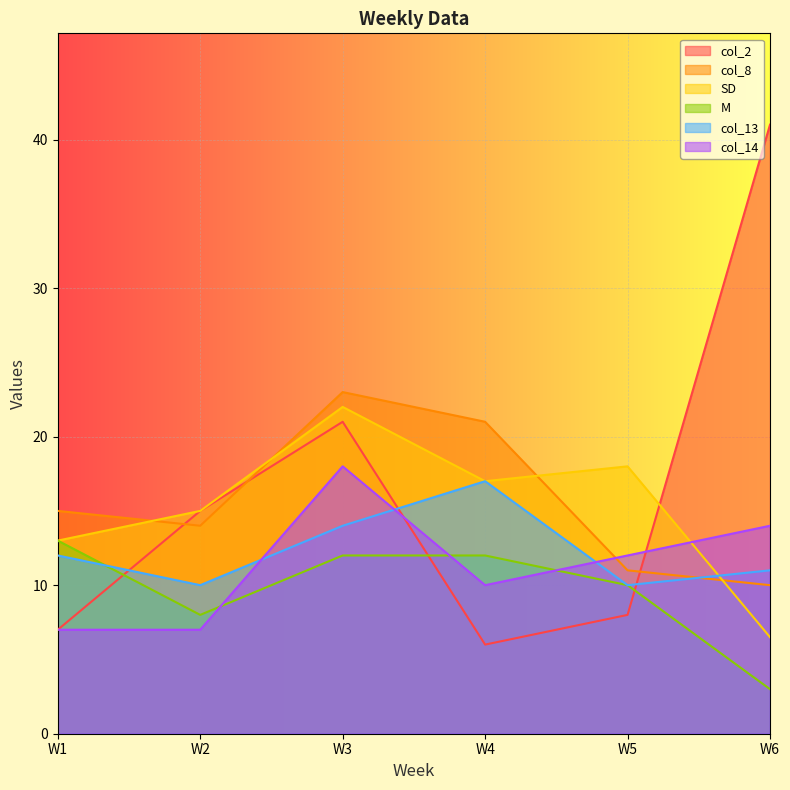

What is the smallest value displayed?

3.0